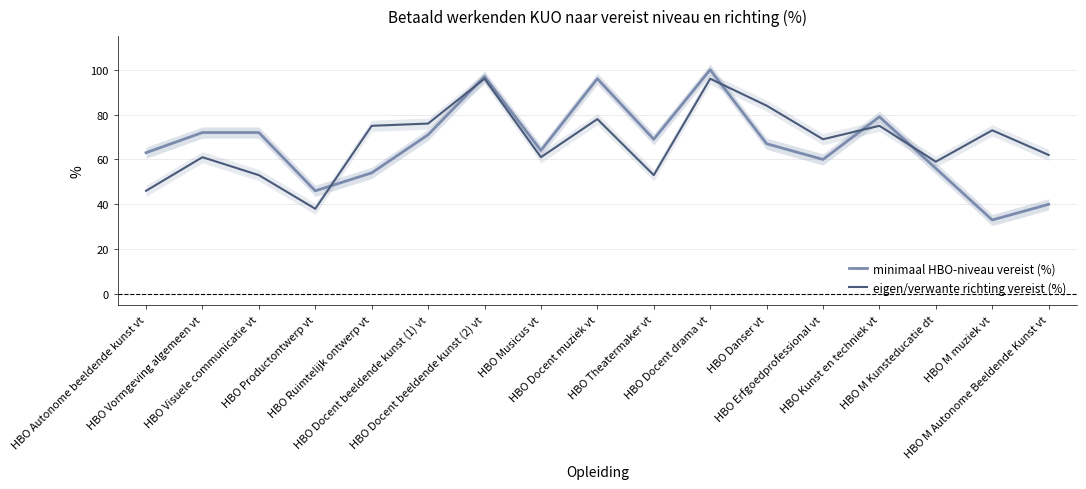

The value of minimaal HBO-niveau vereist (%) at HBO Vormgeving algemeen vt is 72. True or false?

True